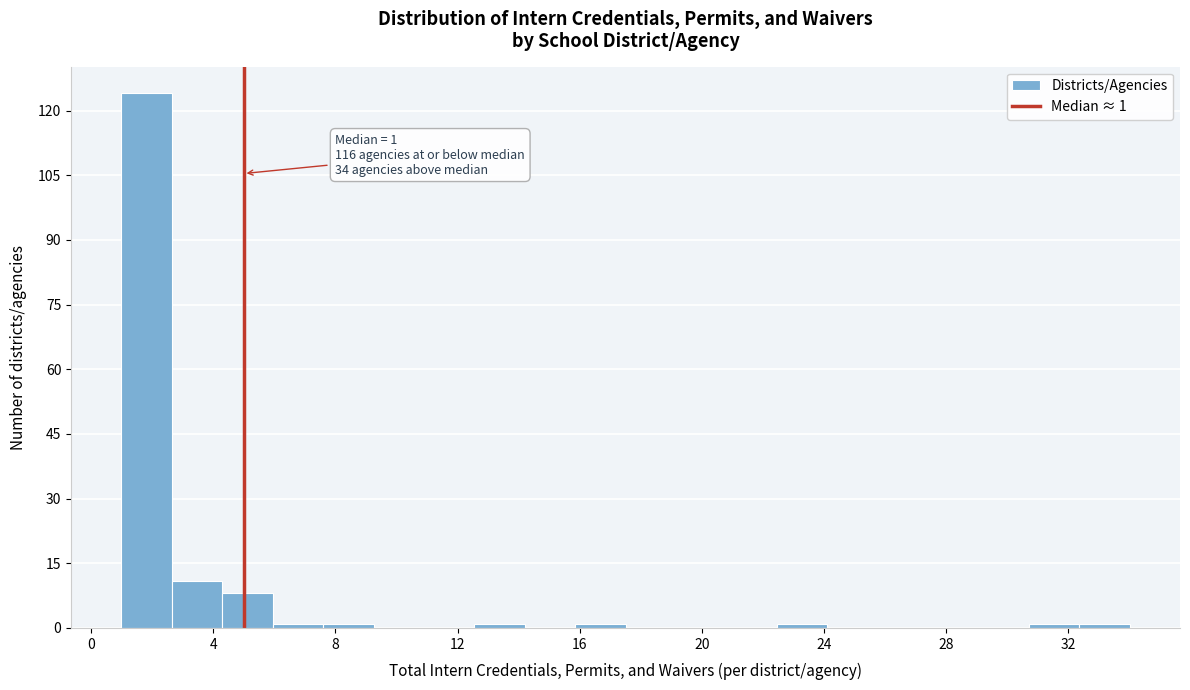

Around what value on the x-axis is the tallest bar? Give the approximate position of its centre, as read against the axis.

2.0